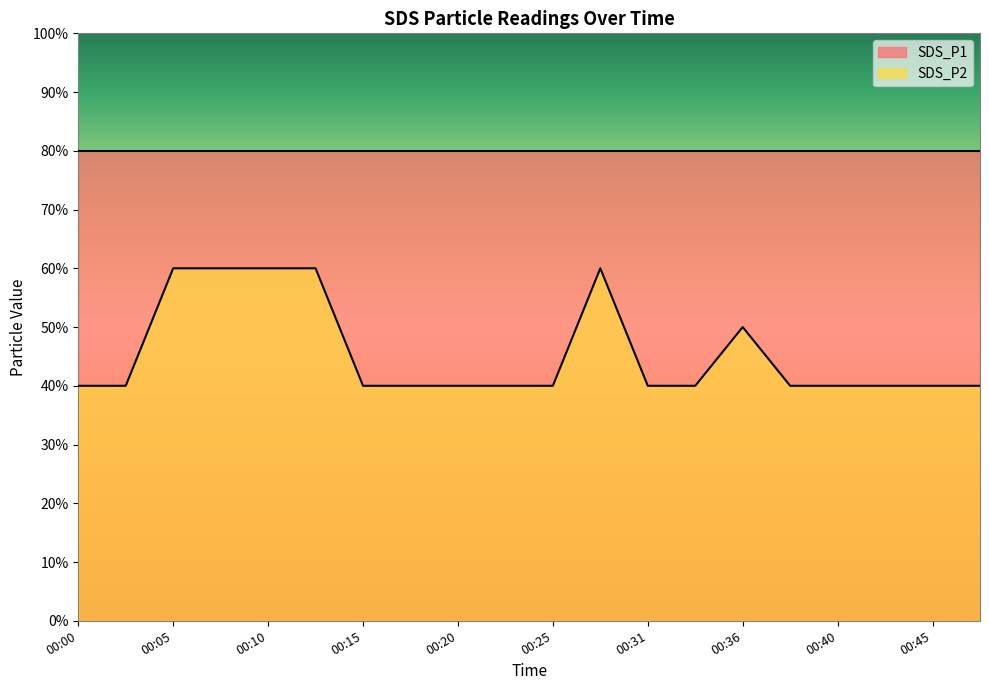

At which label is the value closest to 0?

00:00